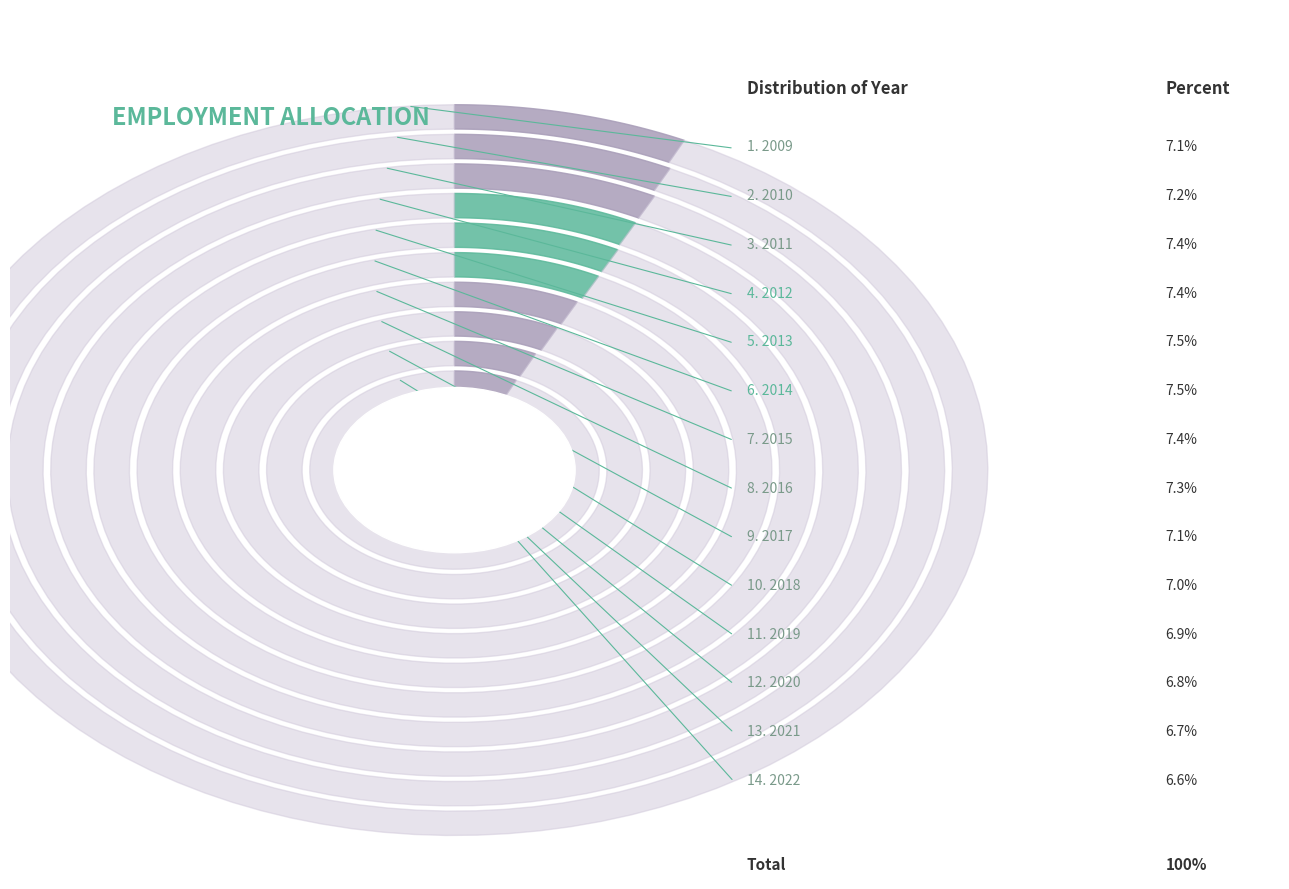

How many slices are in this pie chart?

14